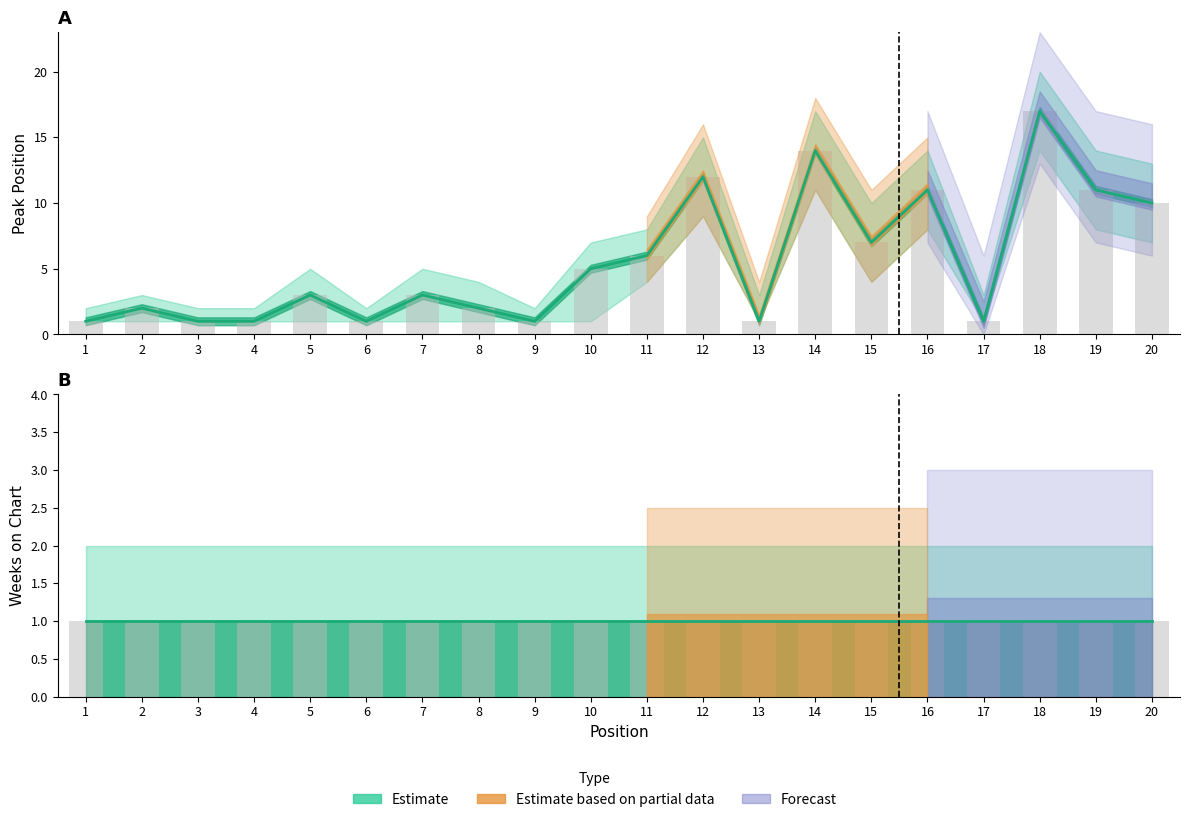

What is the difference between the values at 9 and 18?

16